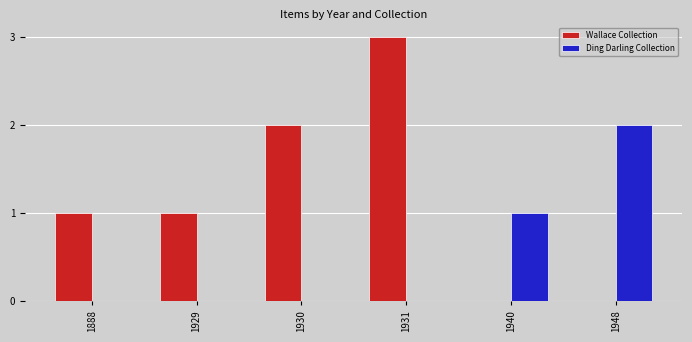

What is the sum of all Ding Darling Collection values?

3